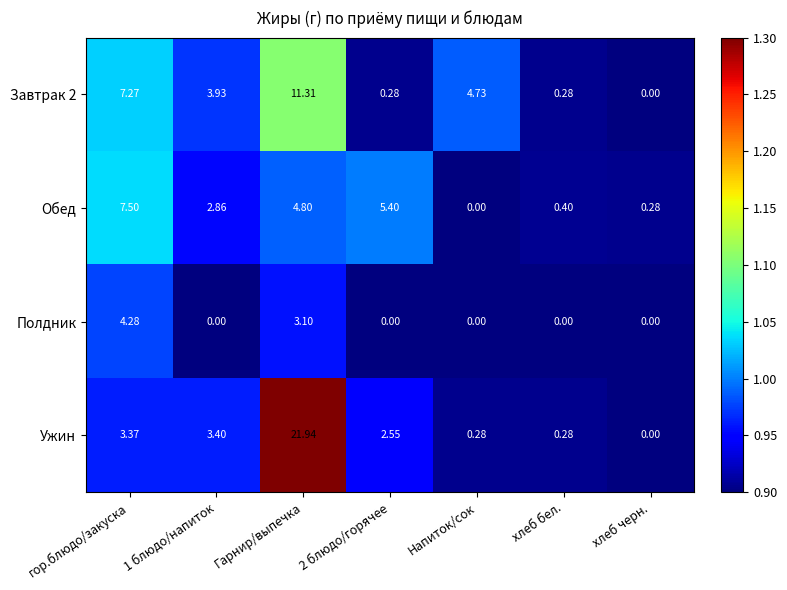

Which series has the largest range (max minus min)?

Ужин